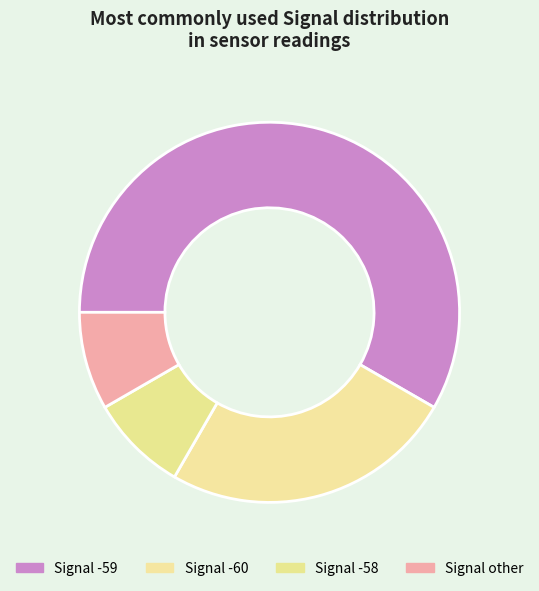

How many slices are in this pie chart?

4